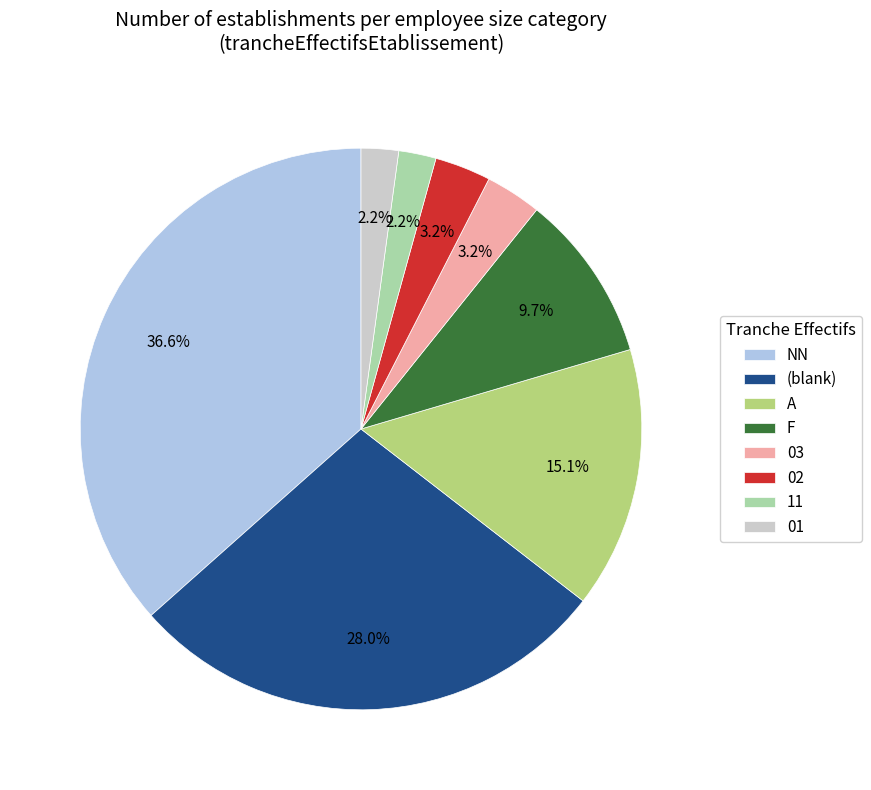

Which category has the biggest portion of the pie?

NN